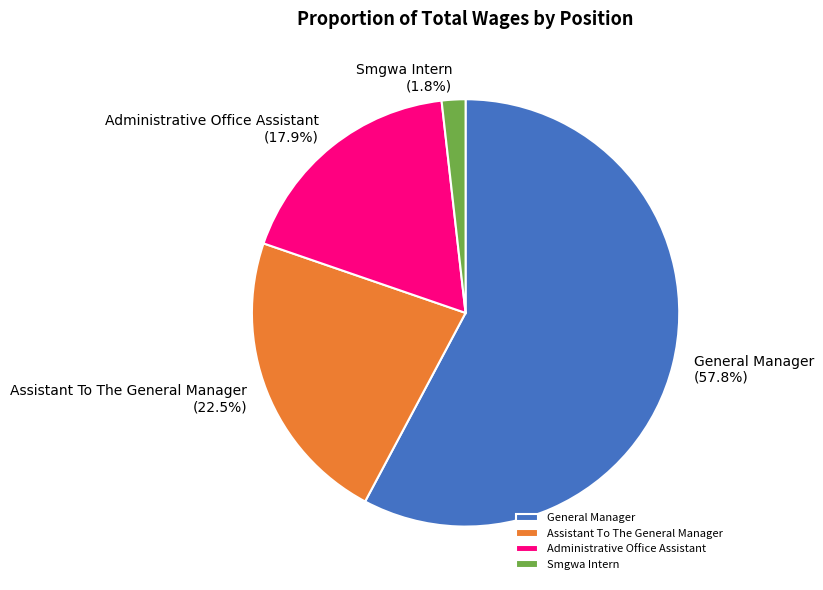

To the nearest percent, what percentage of the pie is Administrative Office Assistant?

18%